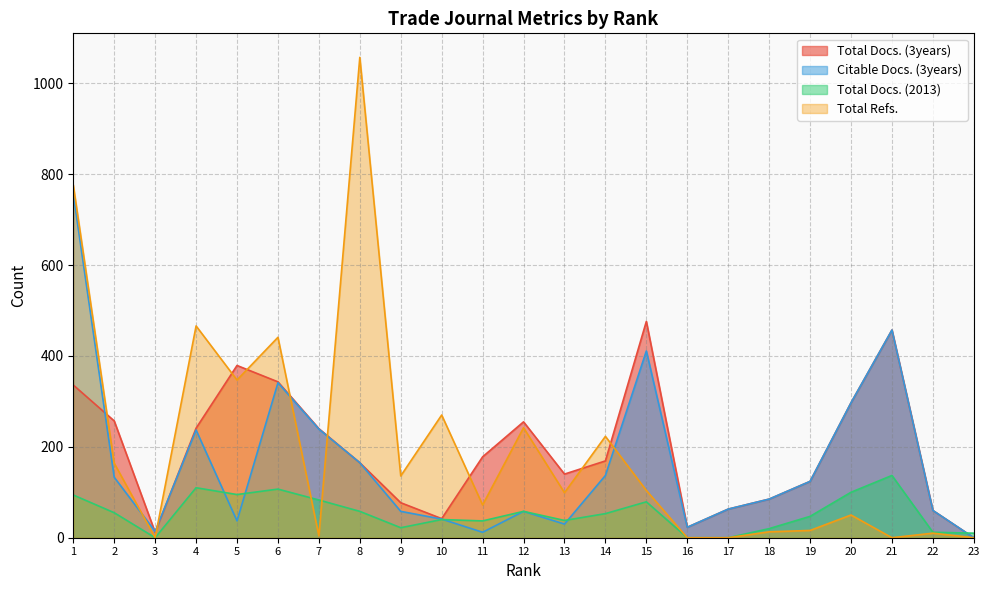

What is the approximate value of Total Docs. (3years) at 10, to the nearest 10?

40